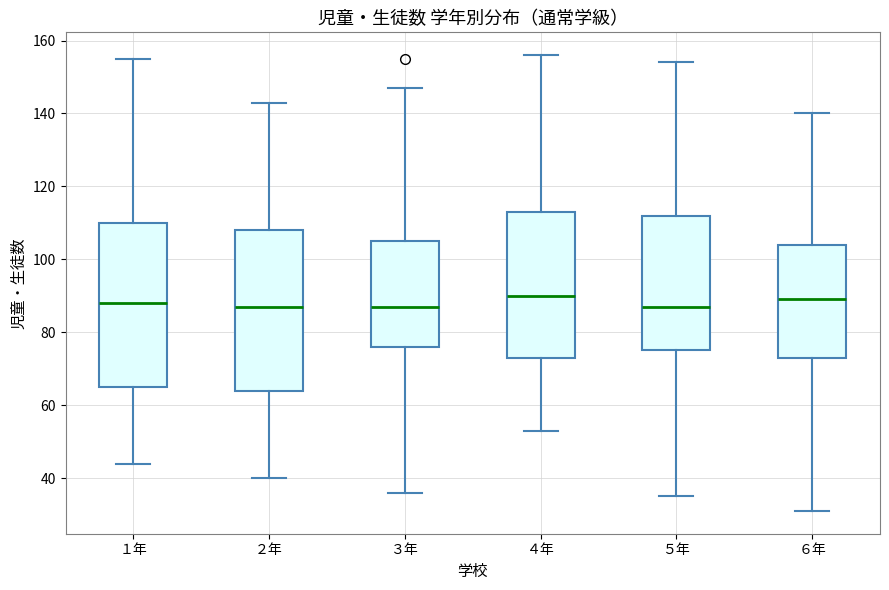

Reading left to right, transcribe this box plot: for each box, give where its median line is, the range the box spans, and where its two whiskers end, as read against the y-axis. The values are not printed on the chart, so give them approximately, as read against the axis.

１年: median 88, box 66 to 110, whiskers 44 to 156
２年: median 88, box 64 to 108, whiskers 40 to 144
３年: median 88, box 76 to 106, whiskers 36 to 148
４年: median 90, box 74 to 114, whiskers 54 to 156
５年: median 88, box 76 to 112, whiskers 36 to 154
６年: median 90, box 74 to 104, whiskers 32 to 140